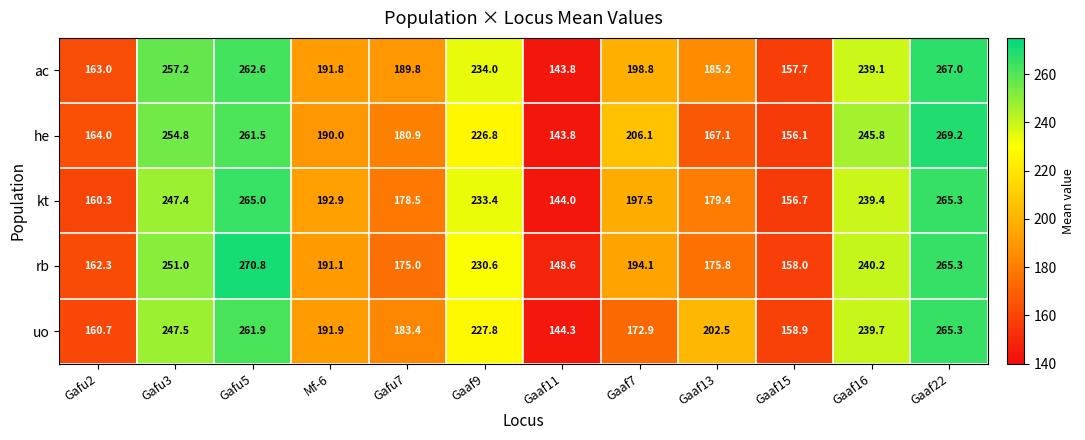

What value does the ac series have at Gaaf9?

234.0